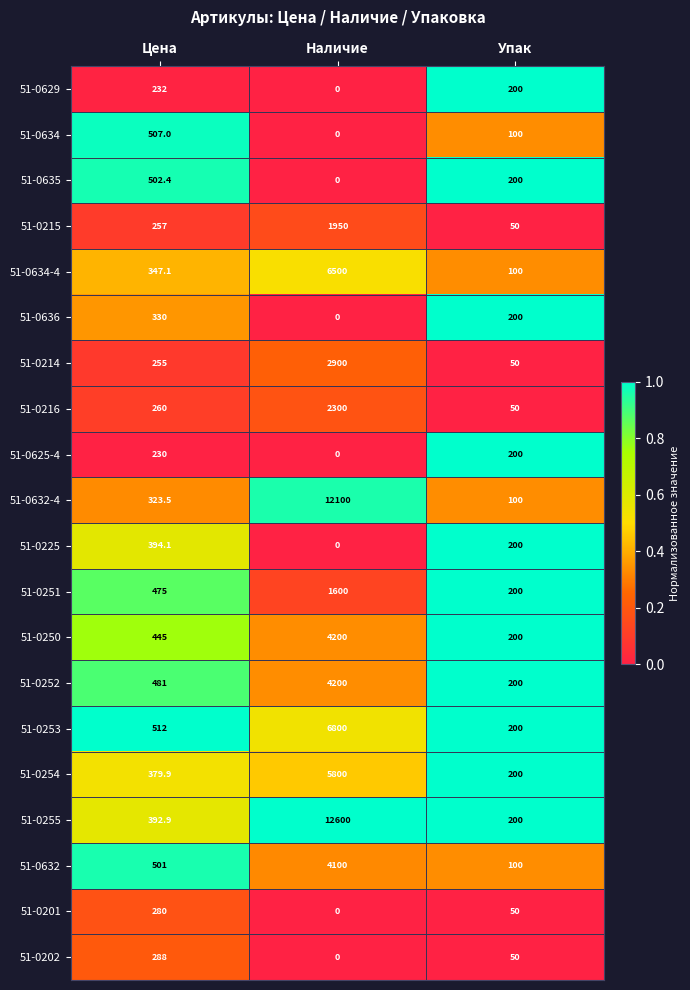

Which series has the widest spread of values?

51-0255